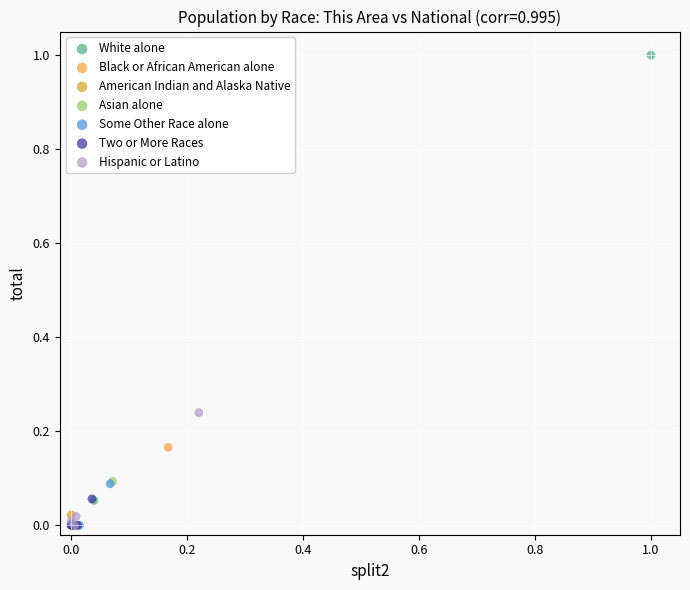

Which series reaches the maximum Y coordinate?

White alone